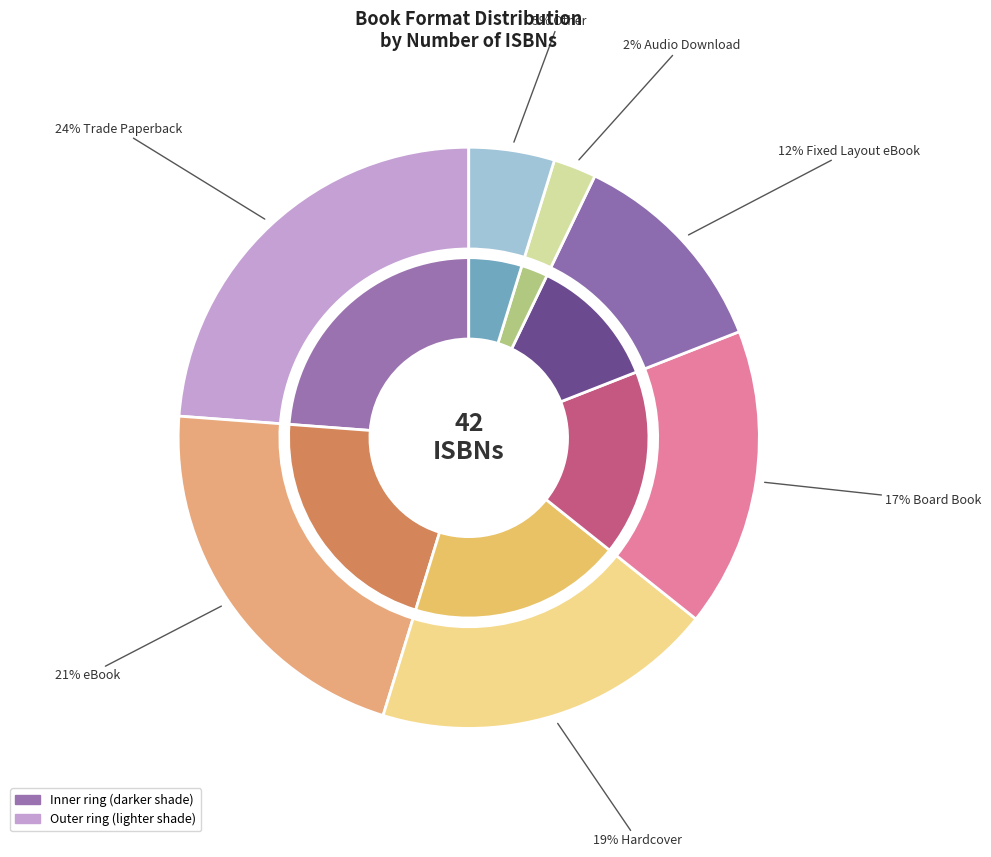

What is the smallest slice in the pie chart?

Audio Download